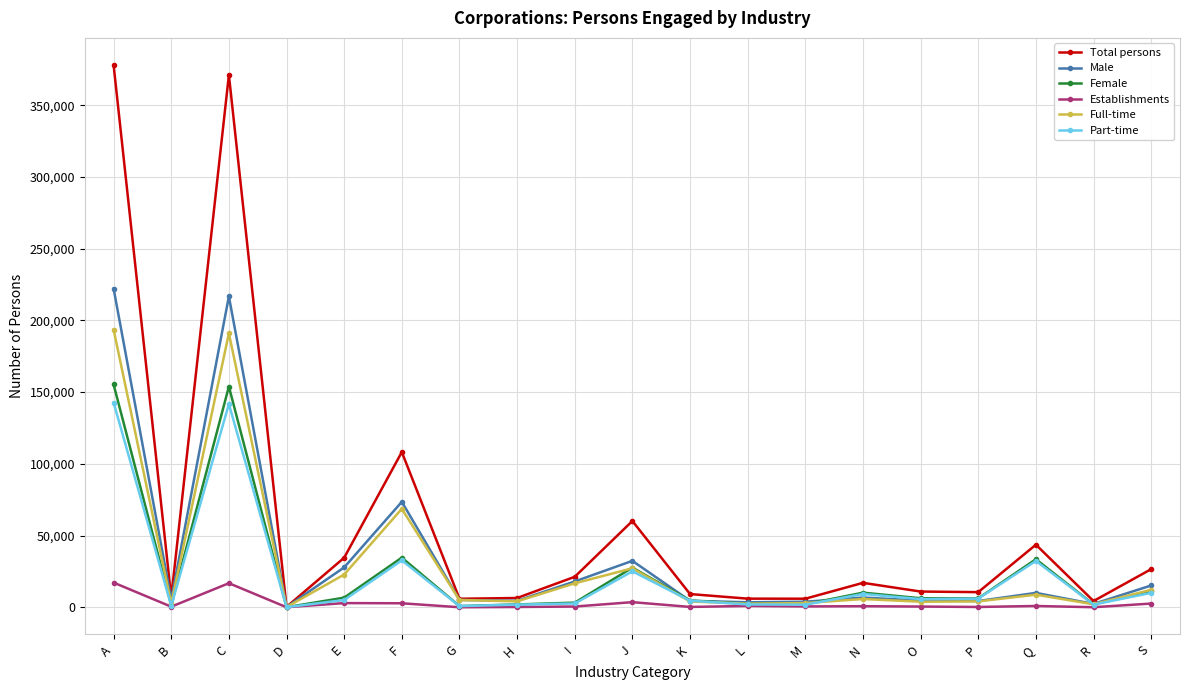

At how many categories does at least one series exceed 88235?

3